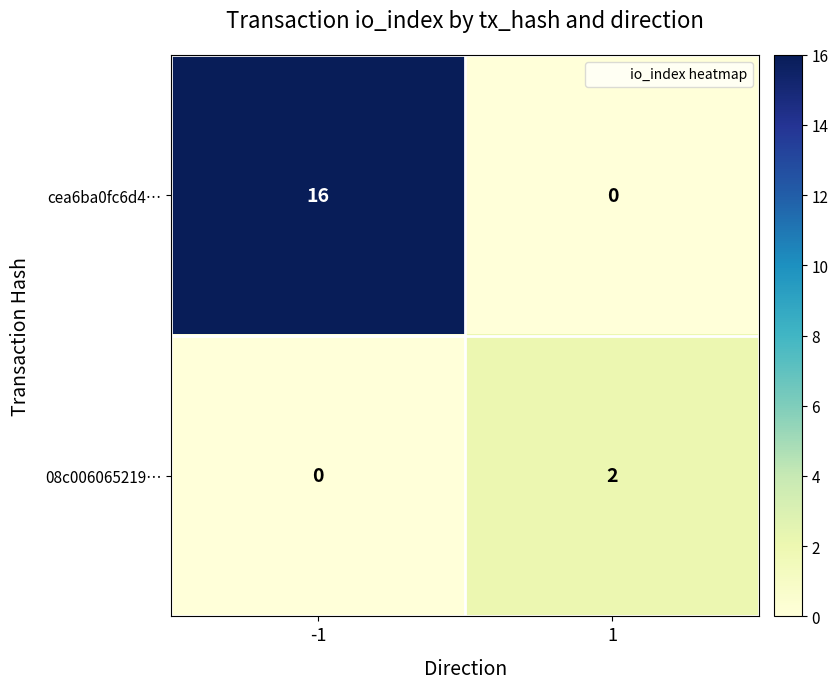

Which series has the largest total across all categories?

cea6ba0fc6d4…